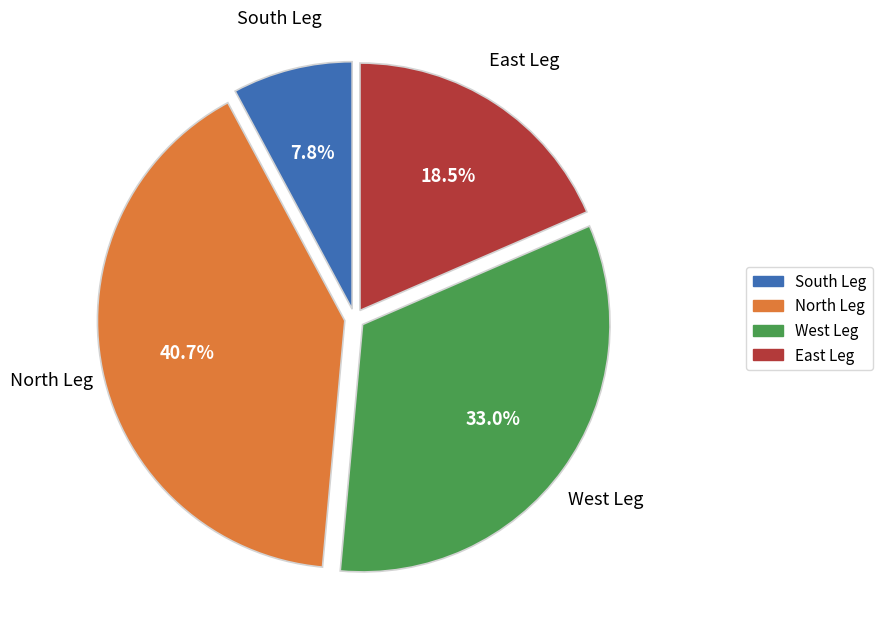

How many segments does this pie chart have?

4